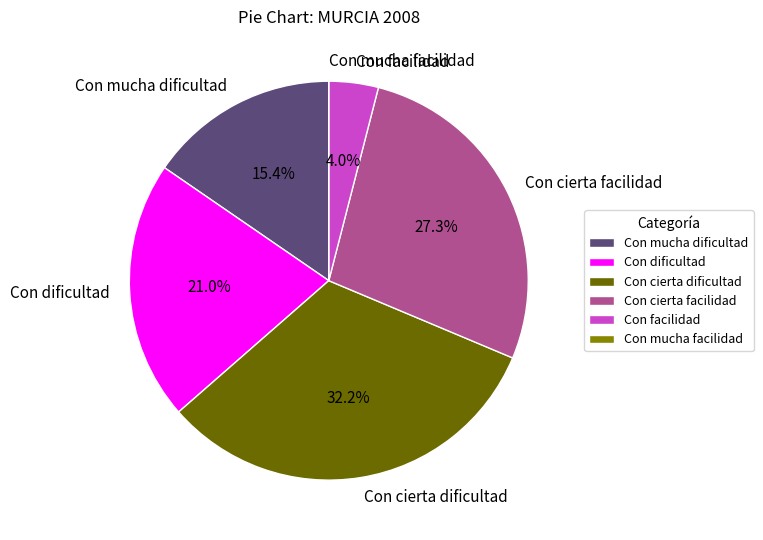

Does Con facilidad account for over 50% of the chart?

No